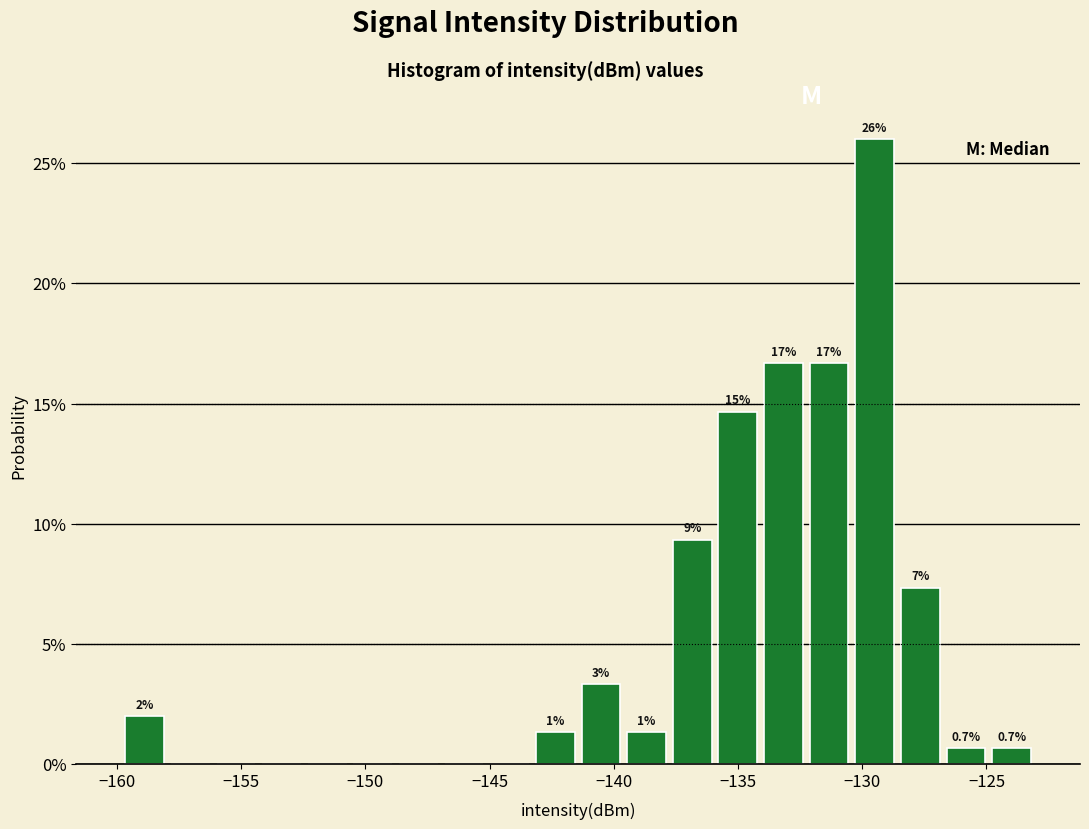

Read against the x-axis, roughly where is the centre of the tallest bar?

-129.5